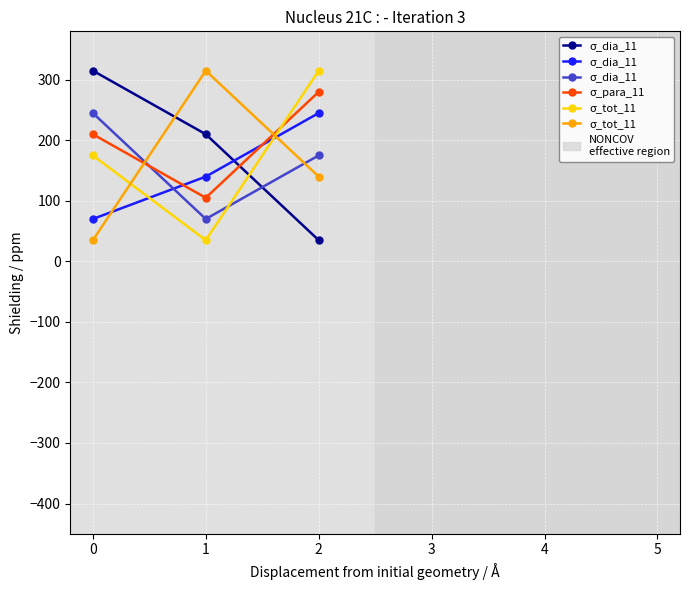

What are all the series names shown in the legend?

σ_dia_11, σ_para_11, σ_tot_11